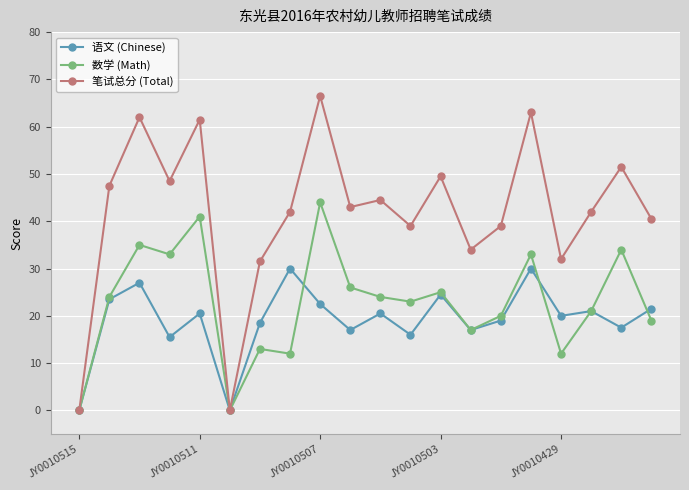

Does the chart display data point markers on the line(s)?

Yes